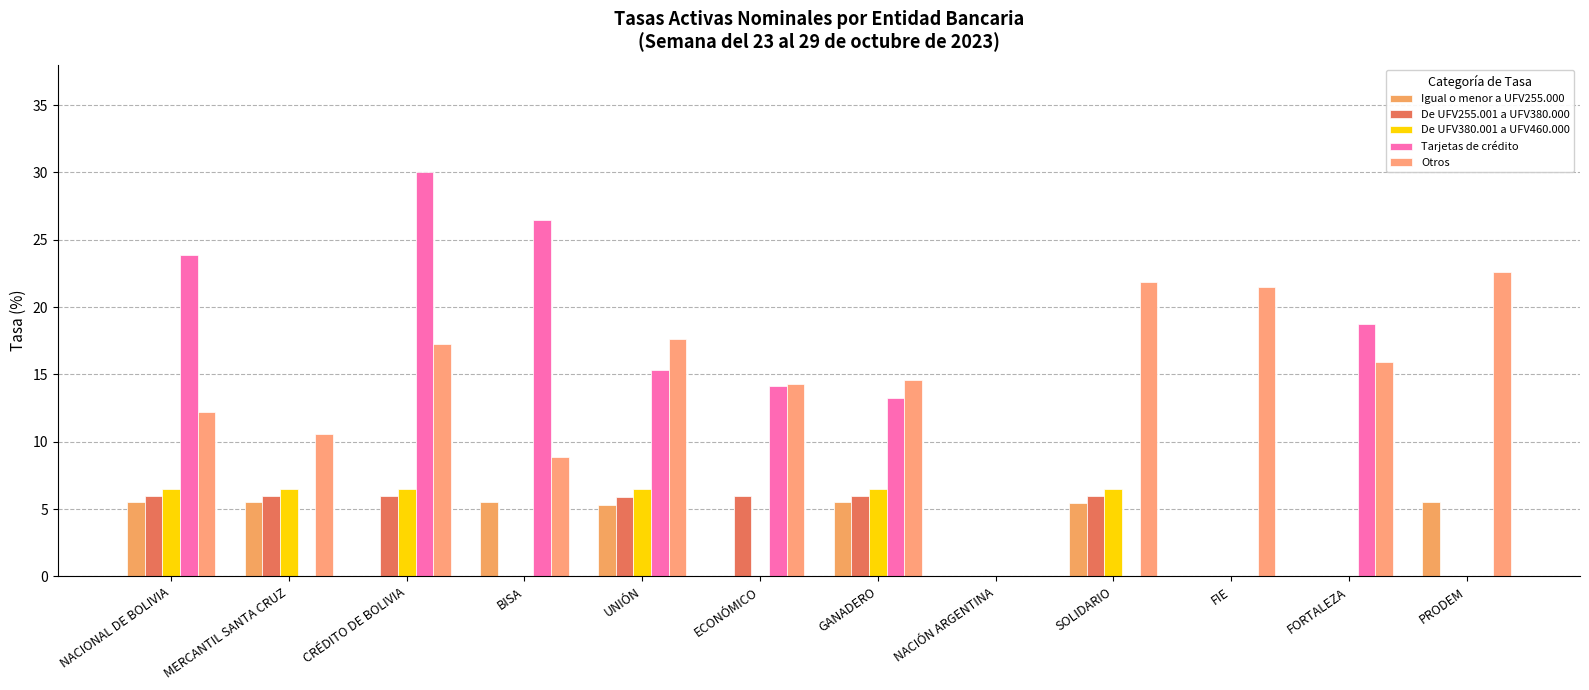

Are the bars horizontal?

No